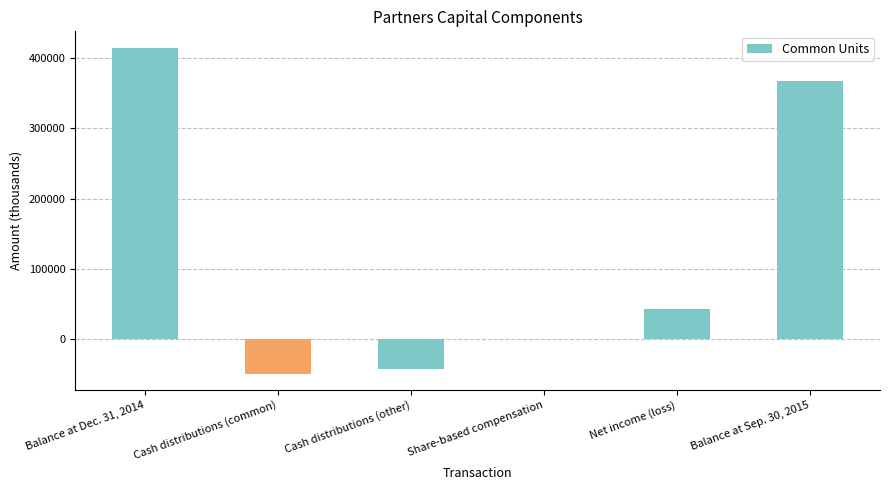

True or false: the data shows 68204 at Net income (loss).

False